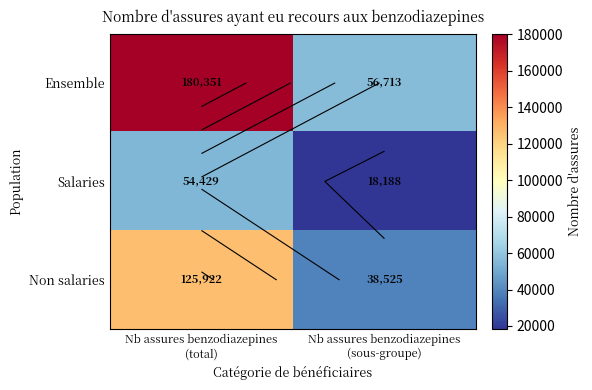

What is the minimum value for Salaries?

18188